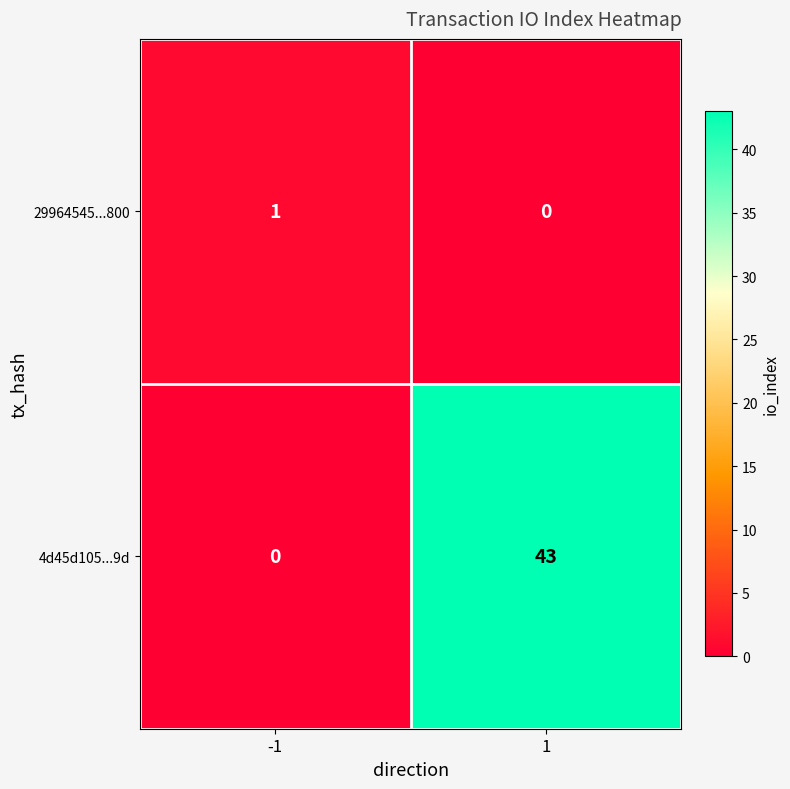

Which series has the widest spread of values?

4d45d105...9d